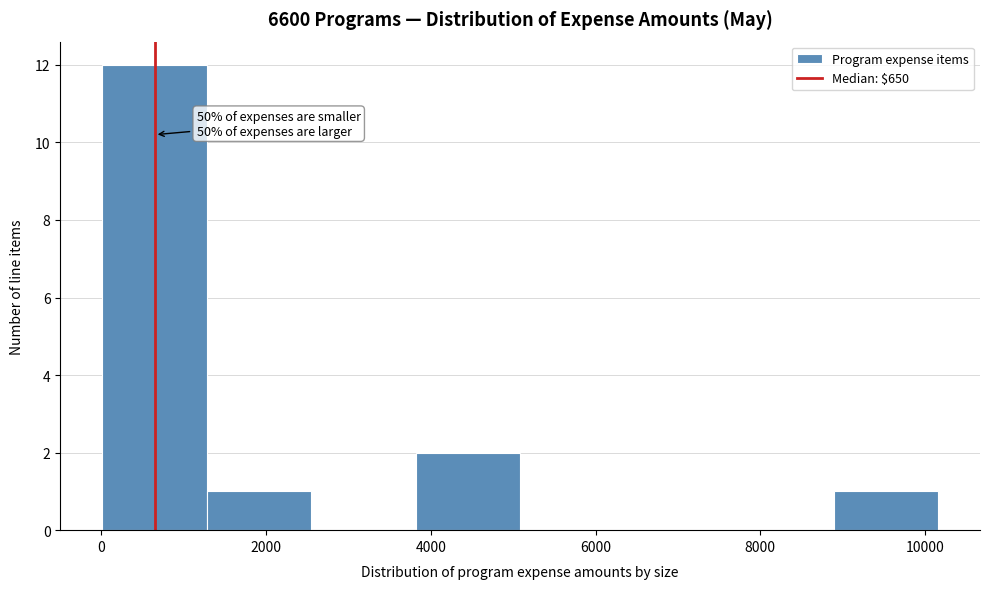

Which range on the x-axis has the tallest bar?

0 to 1200